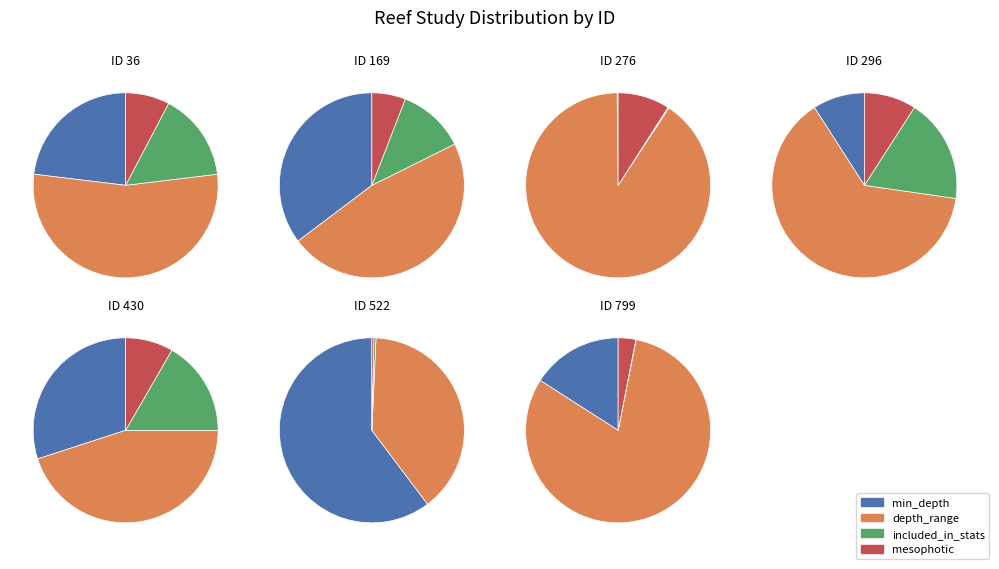

Is it true that 276 is 25% of the pie?

False